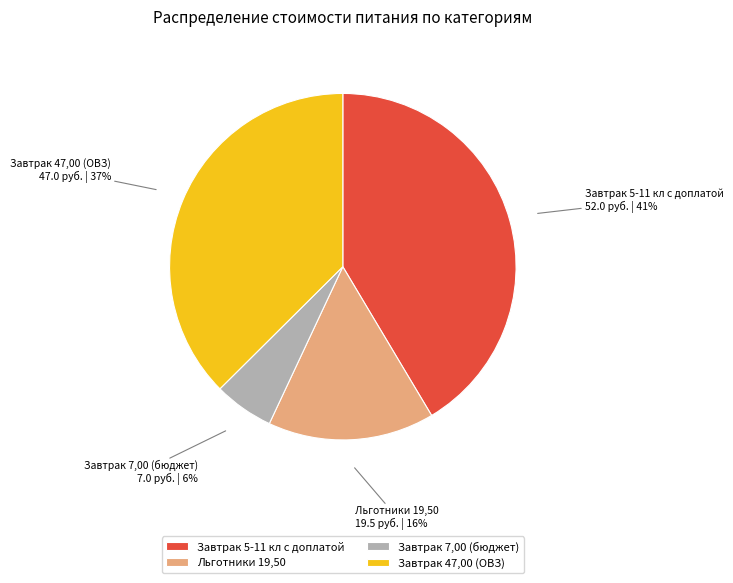

Is it true that Завтрак 47,00 (ОВЗ) is 51% of the pie?

False